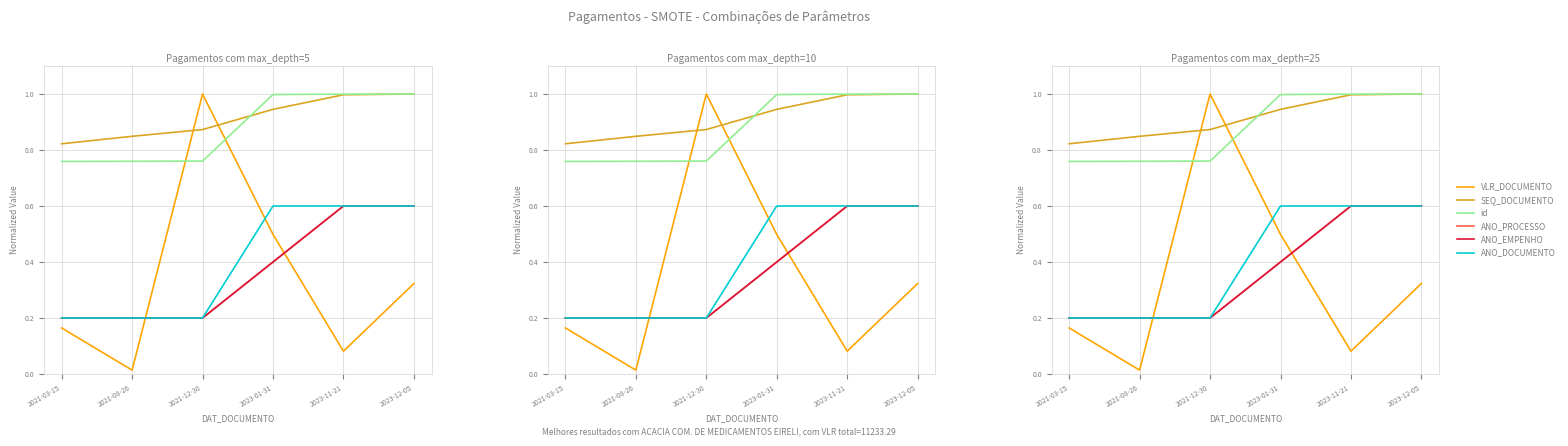

What is the difference between the ANO_PROCESSO values at 2023-01-31 and 2021-08-26?

0.2